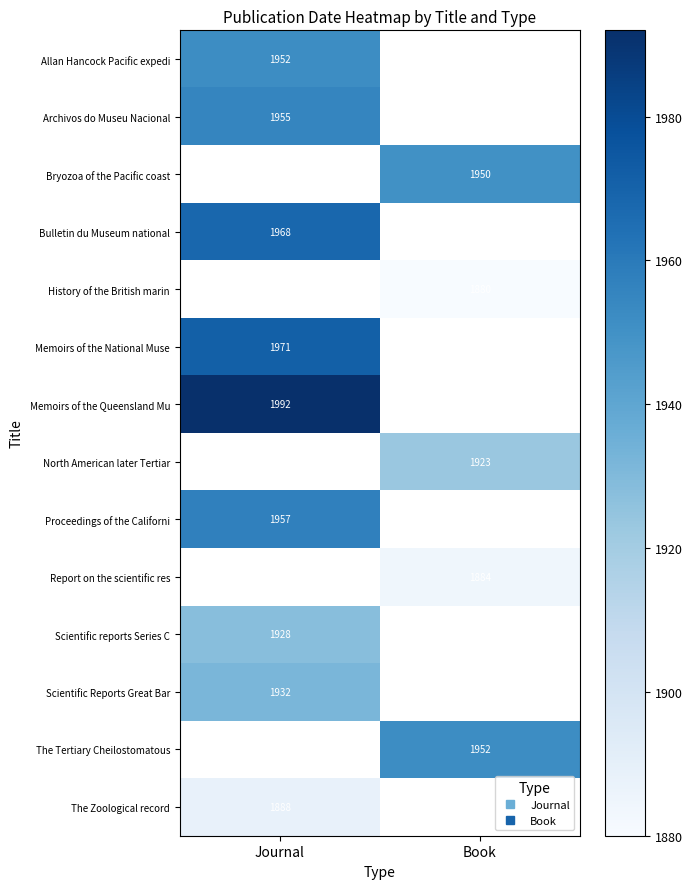

Rank the categories by History of the British marin value from highest to lowest.

Journal, Book